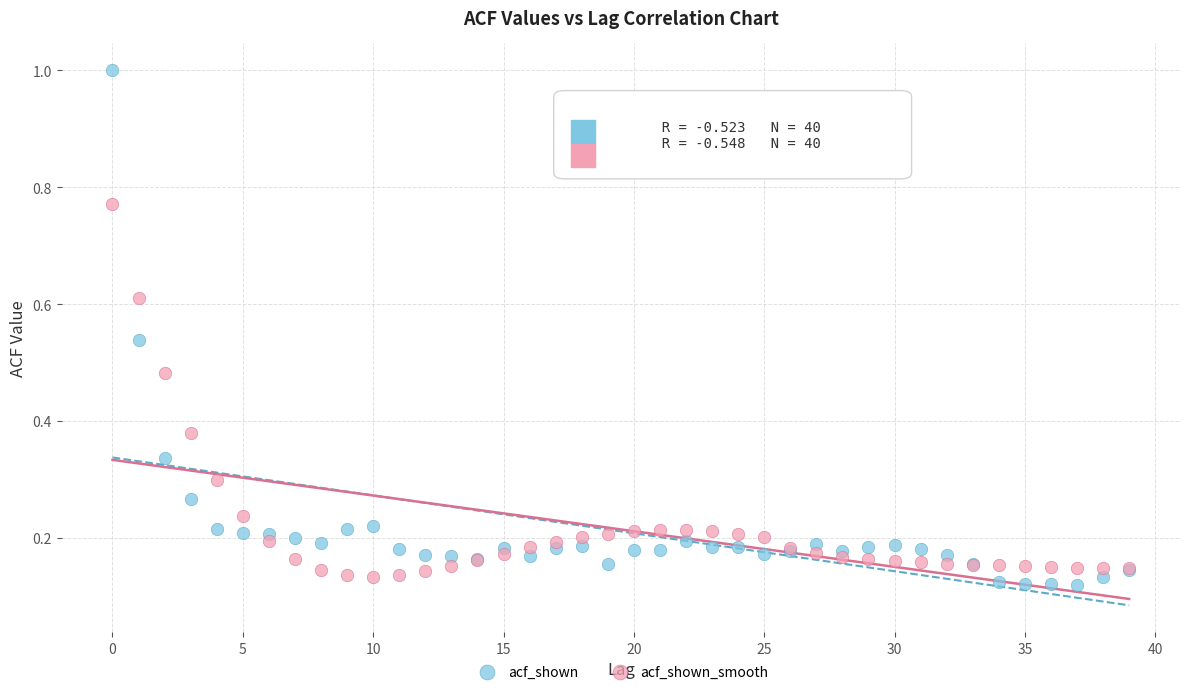

Which series contains the highest Y value?

acf_shown